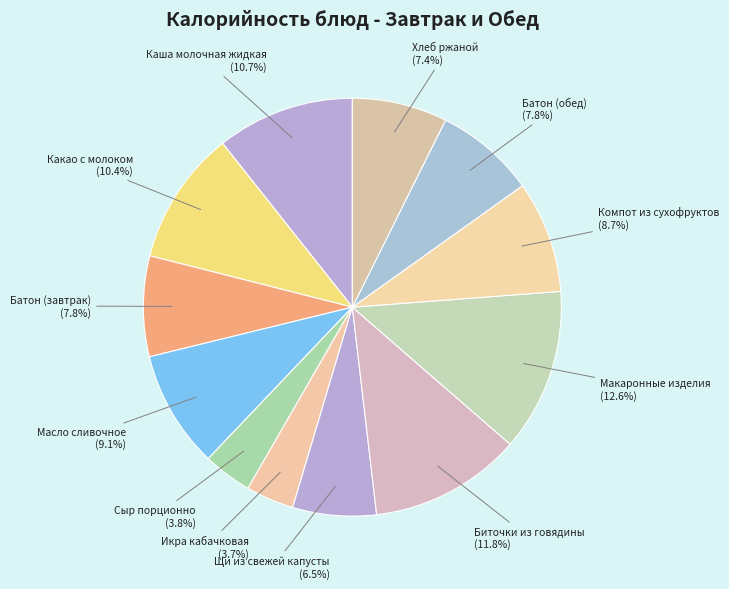

To the nearest percent, what is the average slice percentage?

8%